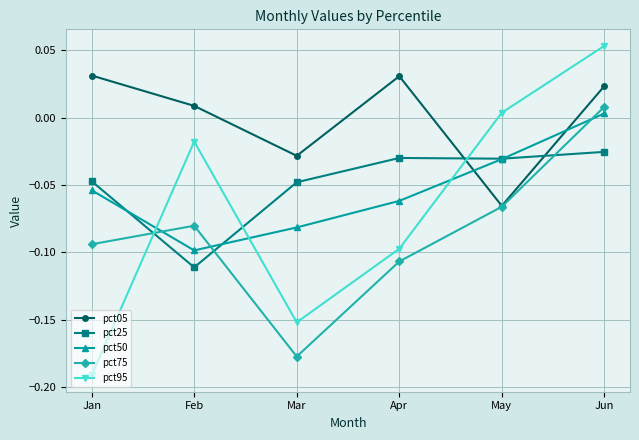

At which label is pct50 closest to 0?

Jun